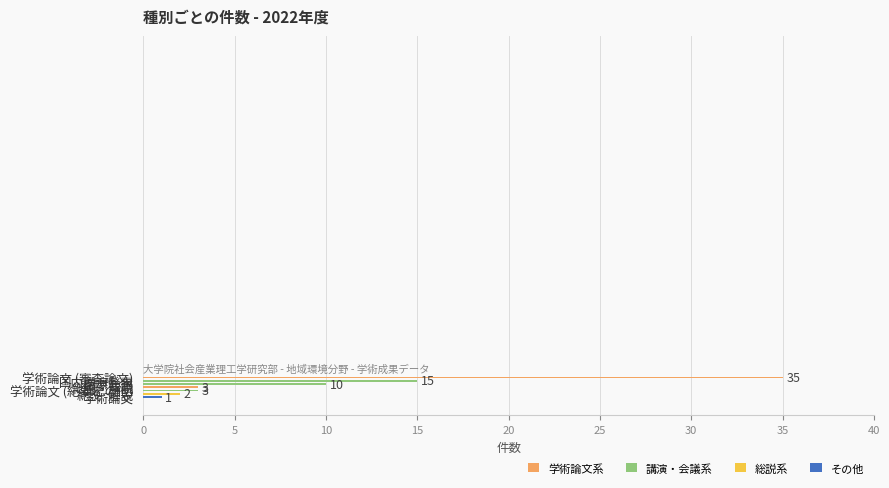

What is the change in value from 学術論文 (紀要その他) to 学術論文?

-2